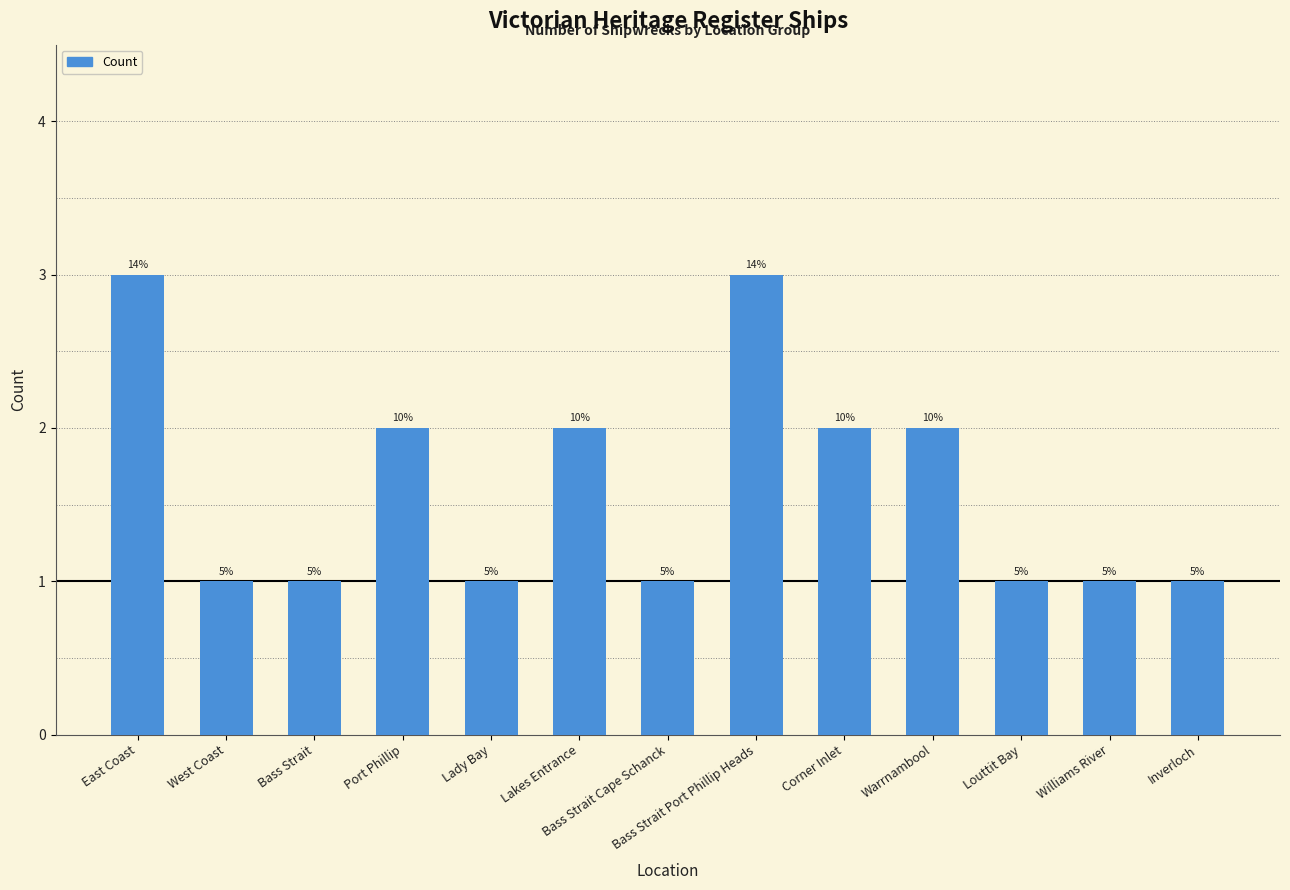

Does the chart contain any negative values?

No